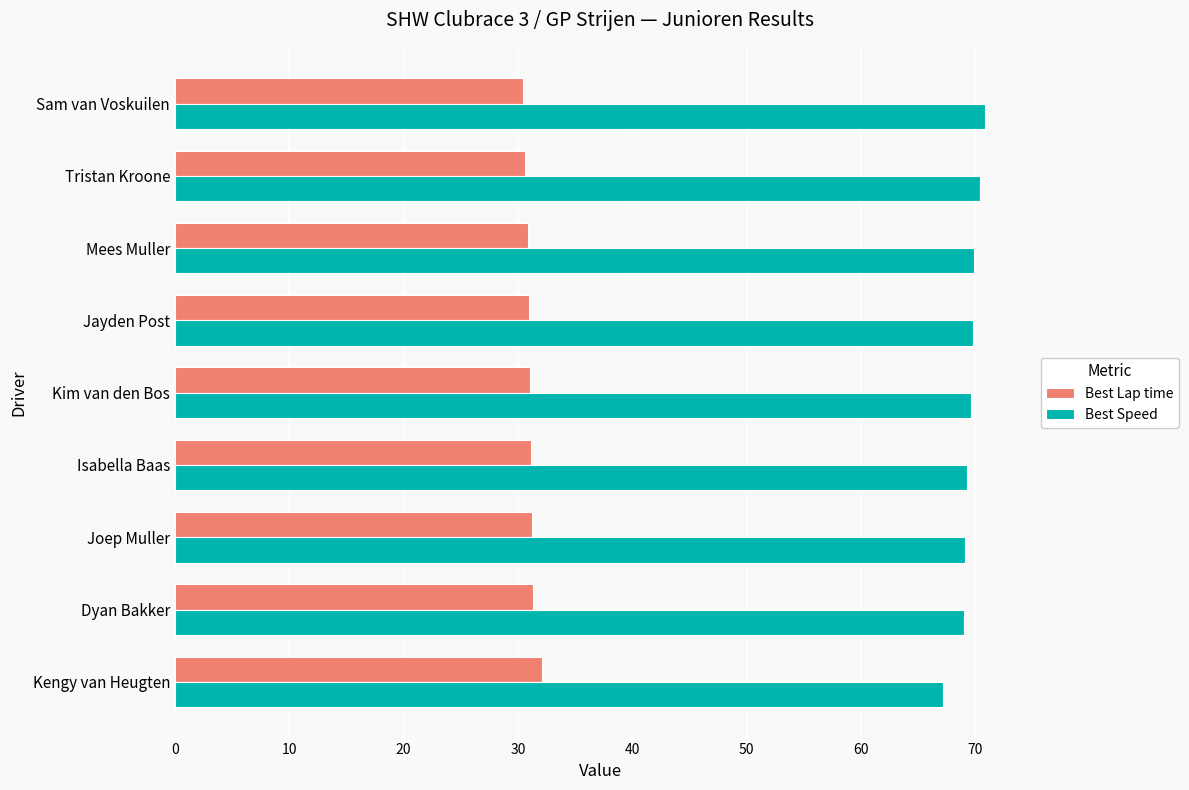

What is the sum of the Best Speed values at Sam van Voskuilen and Kengy van Heugten?

138.0